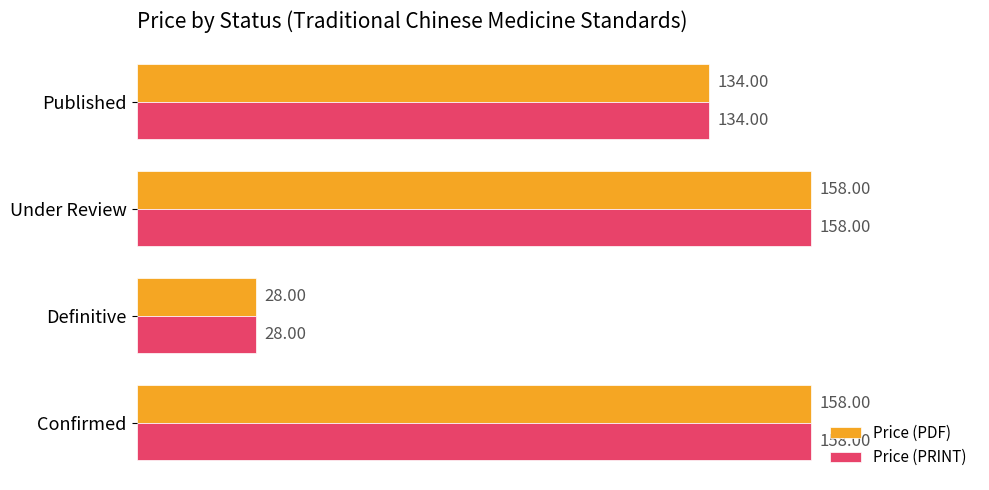

What is the lowest value of the Price (PDF) series?

28